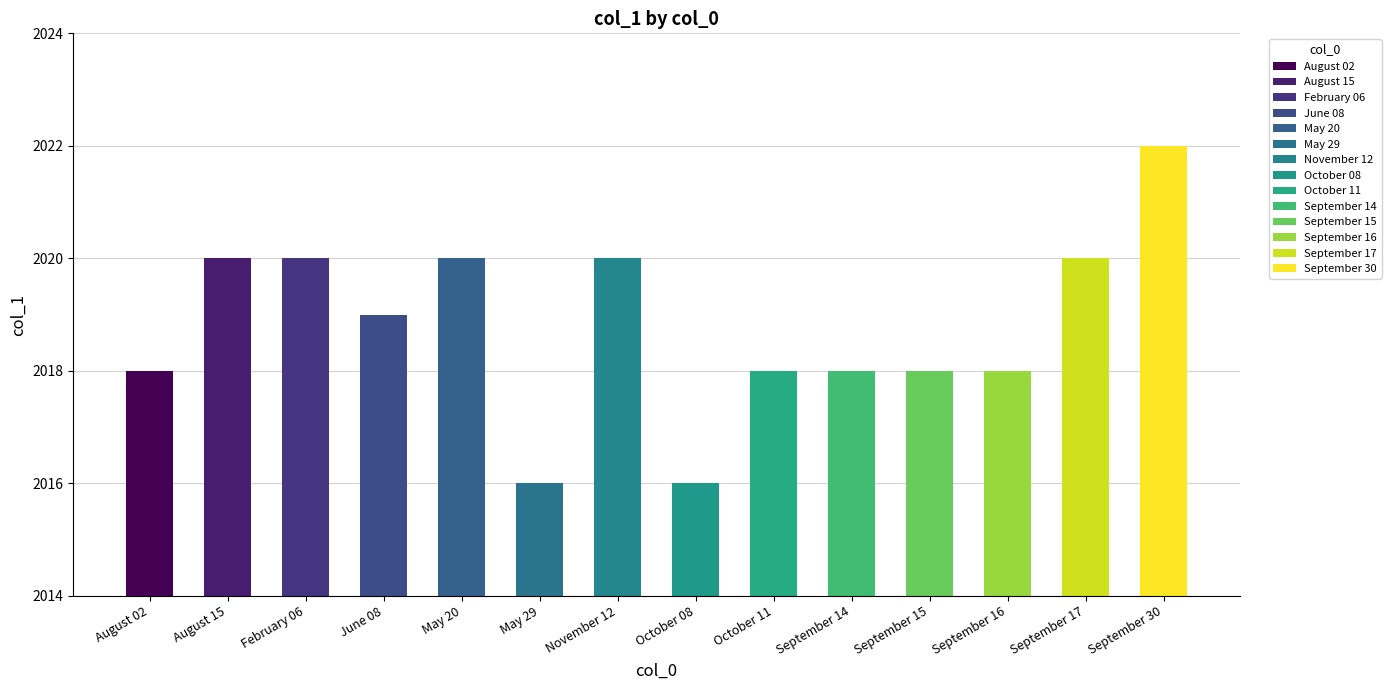

What is the sum of the values at August 15 and May 29?

4036